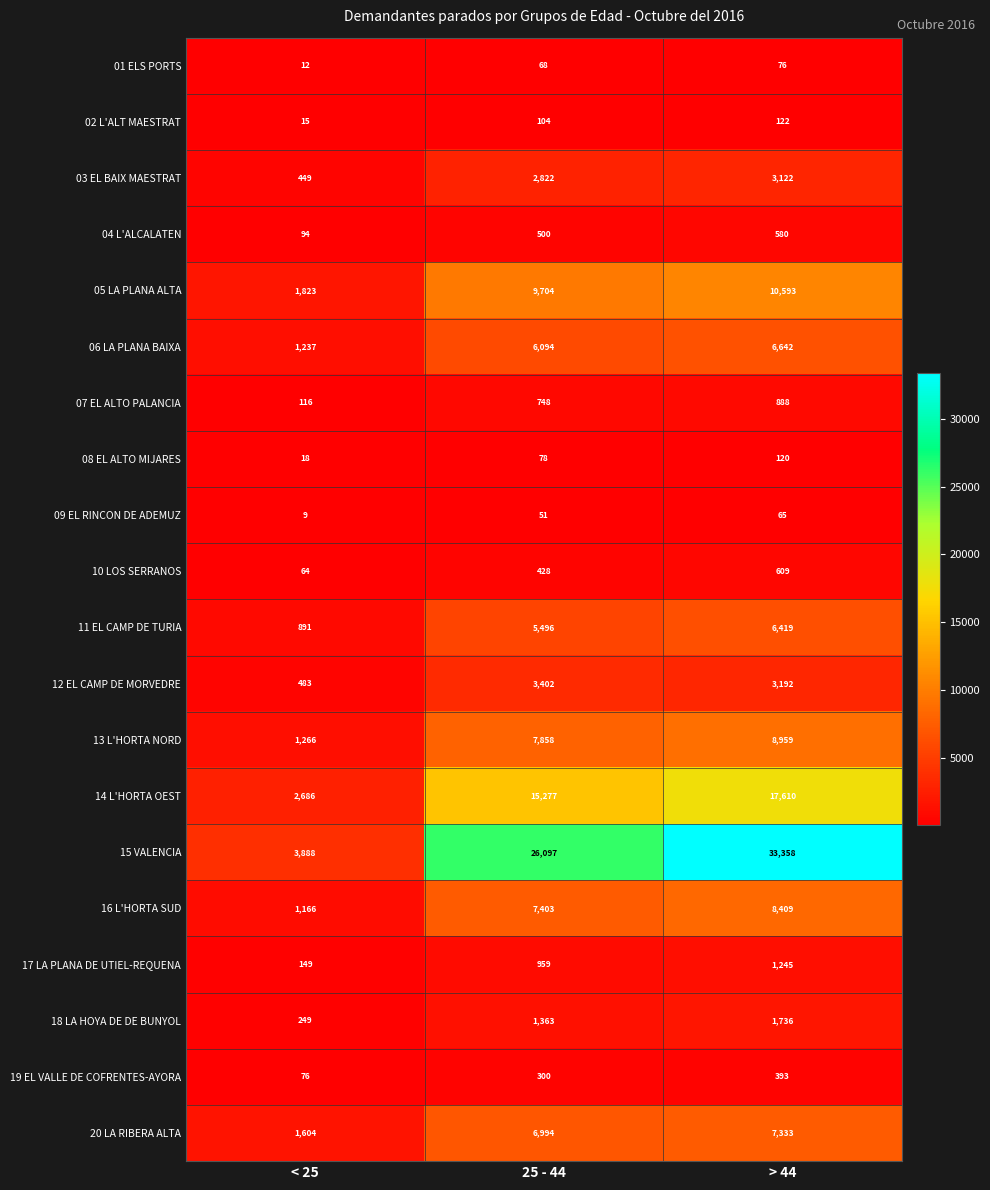

What is the difference between the second highest and minimum values in the 08 EL ALTO MIJARES series?

60